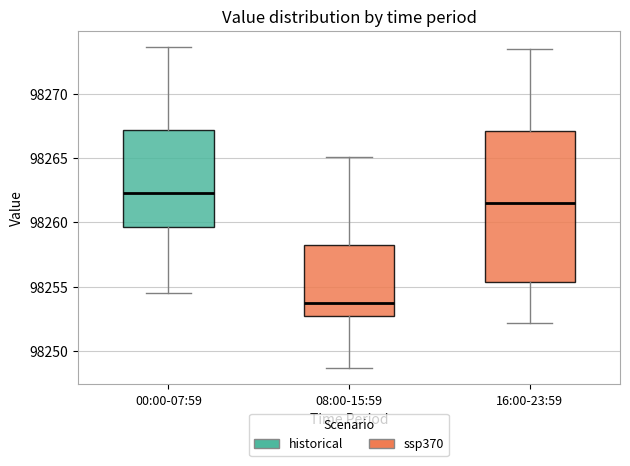

Reading left to right, transcribe this box plot: for each box, give where its median line is, the range the box spans, and where its two whiskers end, as read against the y-axis. The values are not printed on the chart, so give them approximately, as read against the axis.

00:00-07:59: median 98262.5, box 98259.5 to 98267.0, whiskers 98254.5 to 98273.5
08:00-15:59: median 98254.0, box 98252.5 to 98258.0, whiskers 98248.5 to 98265.0
16:00-23:59: median 98261.5, box 98255.5 to 98267.0, whiskers 98252.0 to 98273.5